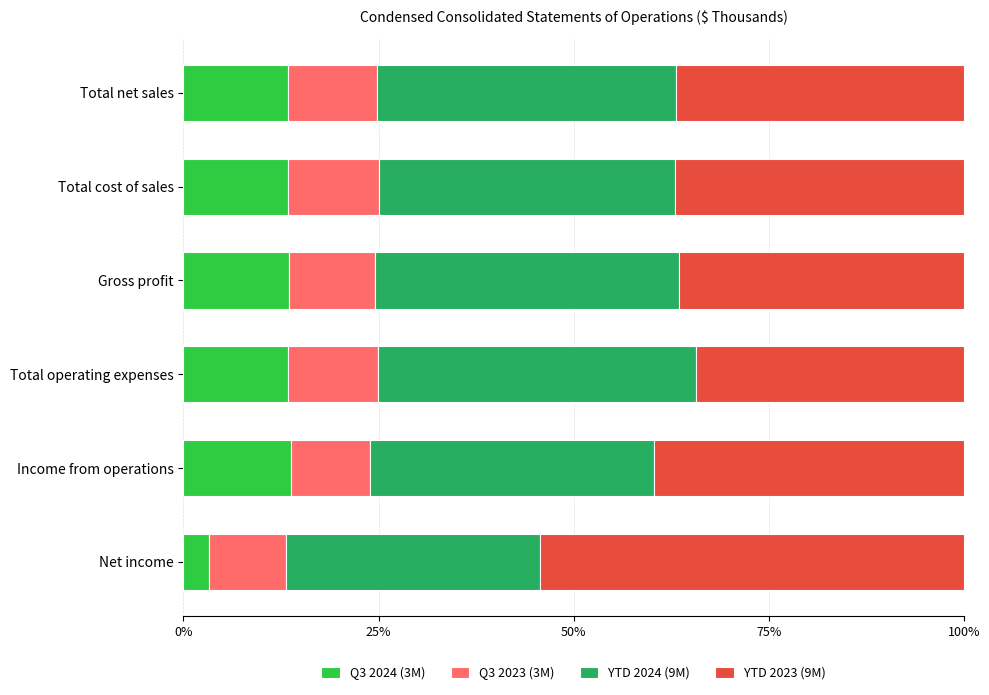

What is the sum of the Q3 2024 (3M) values at Income from operations and Gross profit?

27.4